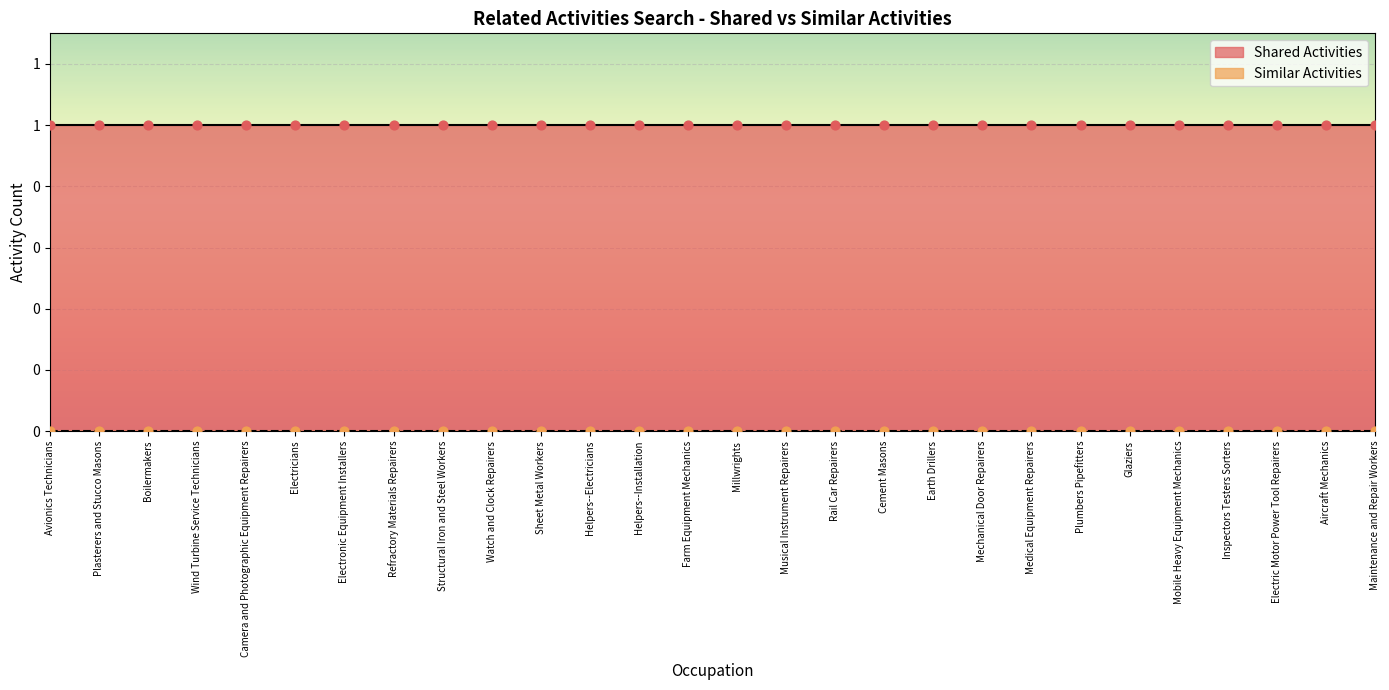

Which series contains the highest Y value?

Shared Activities